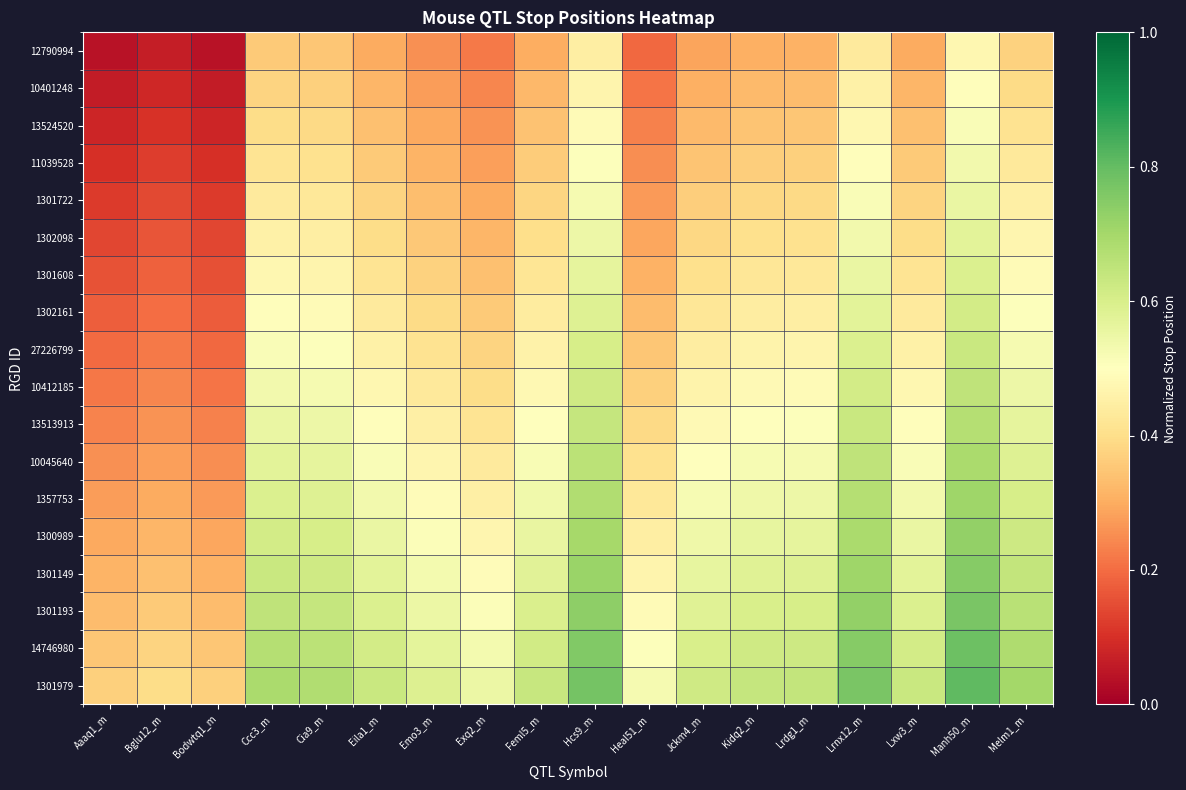

At which category is the sum across all series the highest?

Manh50_m